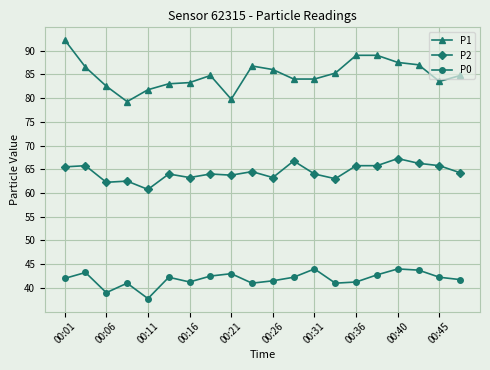

True or false: P1 and P2 cross at least once.

False